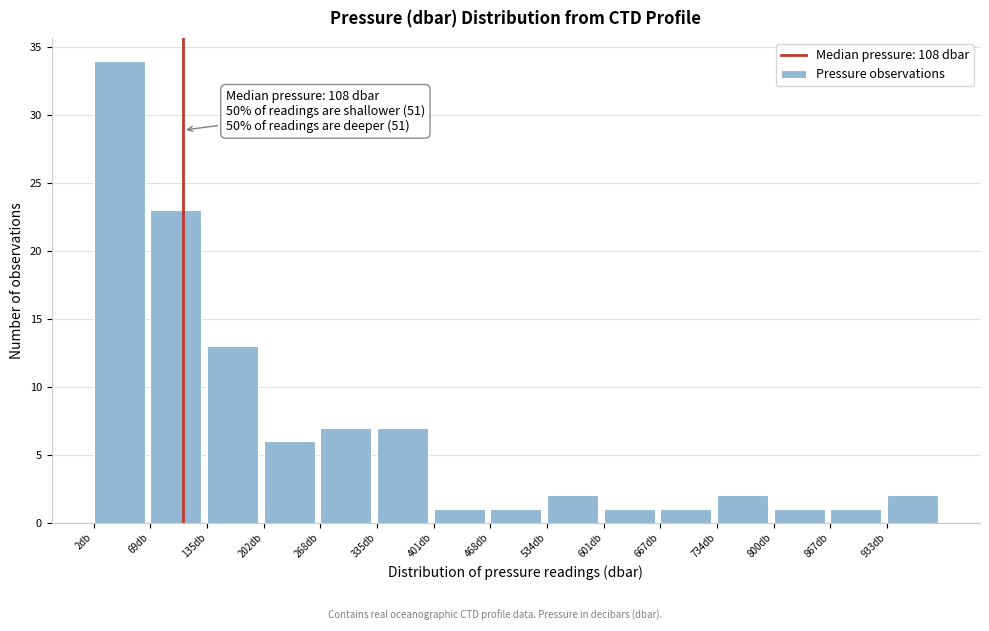

Which range on the x-axis has the tallest bar?

0 to 70